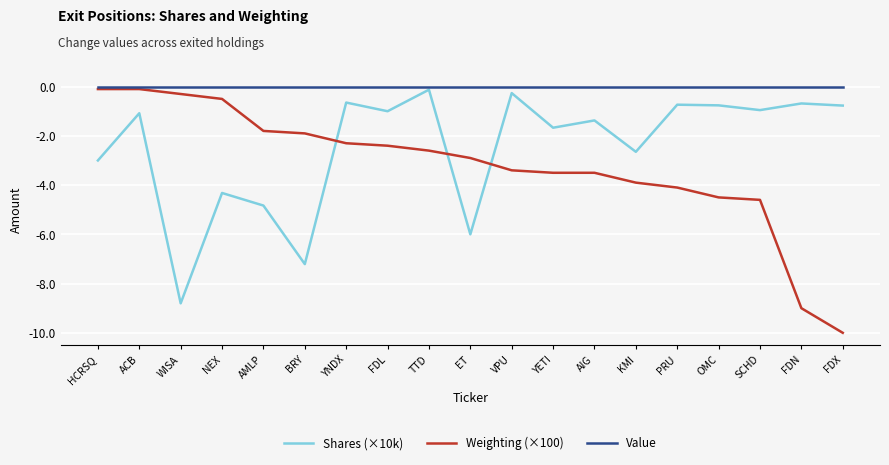

True or false: Weighting (×100) has a value of -1.8 at AMLP.

True